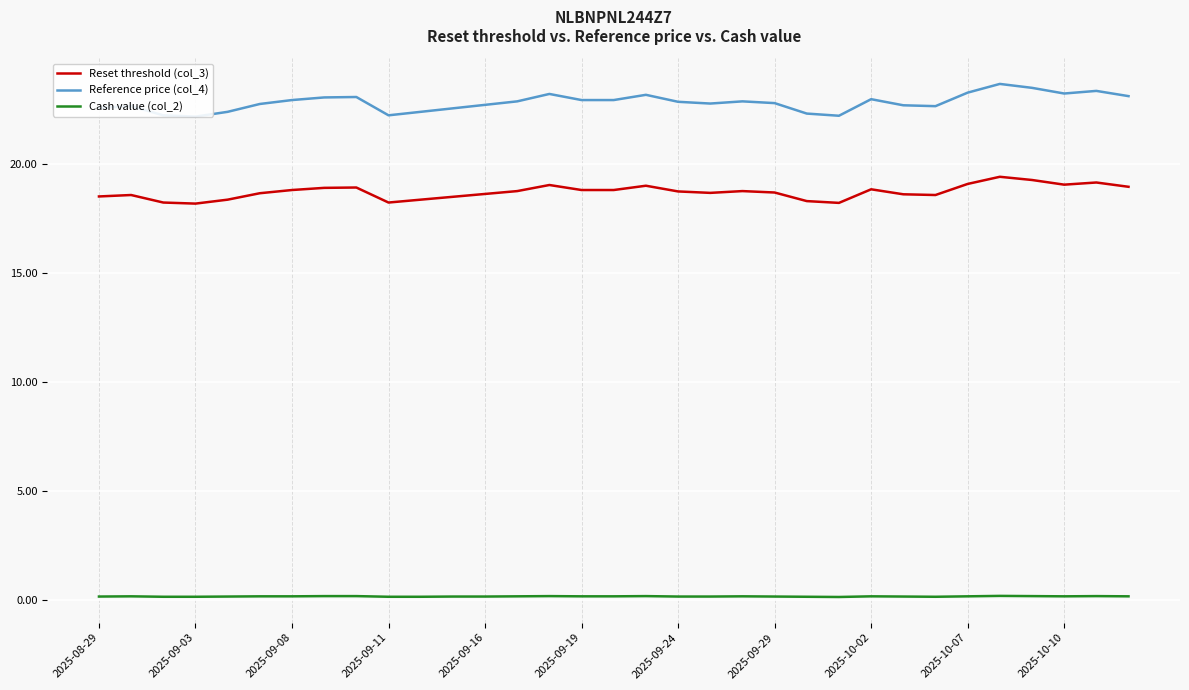

The value of Reset threshold (col_3) at 2025-09-08 is 18.8. True or false?

True